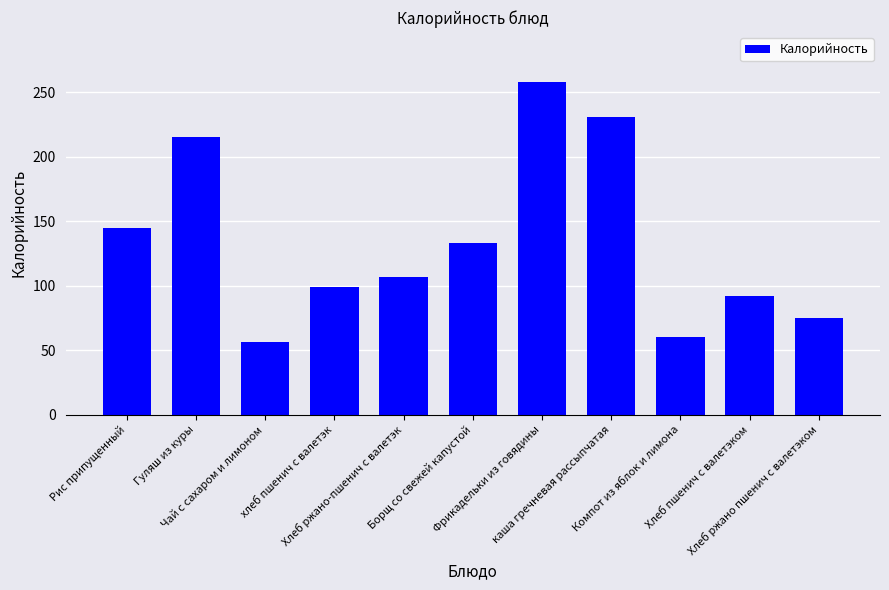

At which label is the value closest to 157?

Рис припущенный